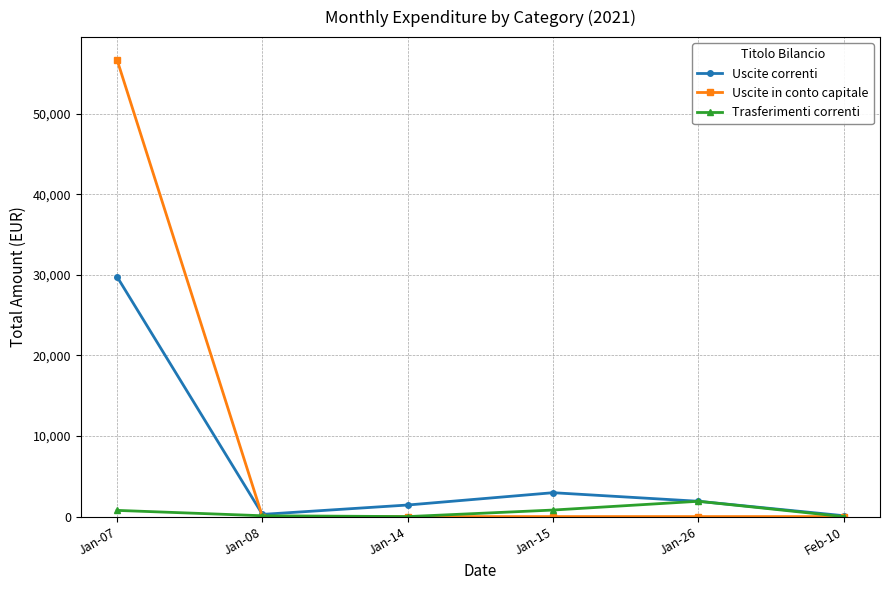

What is the difference between the second highest and second lowest values in the Uscite correnti series?

2689.7